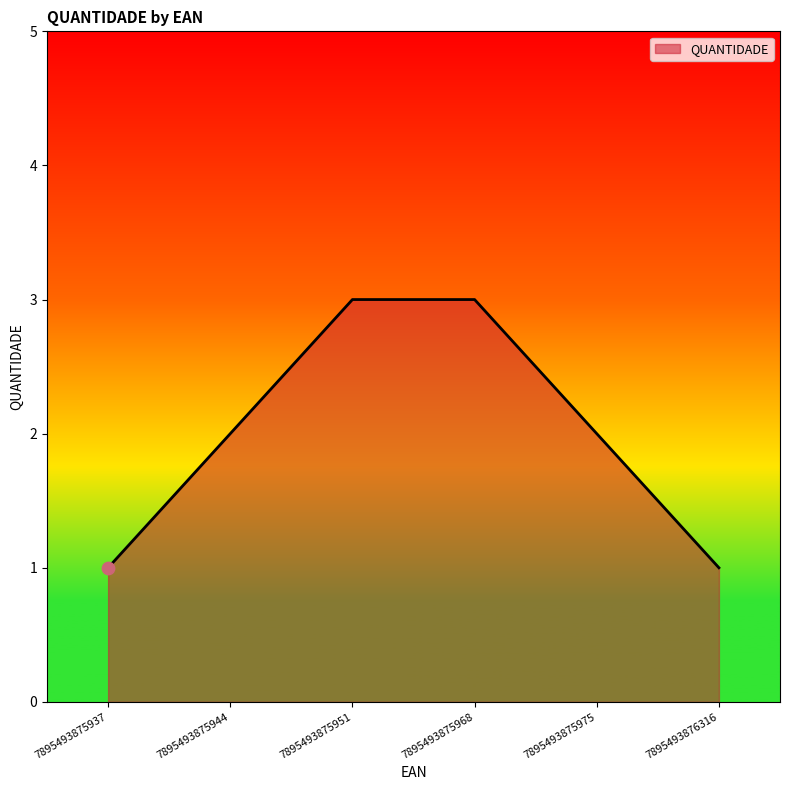

What is the change in value from 7895493875937 to 7895493875968?

+2